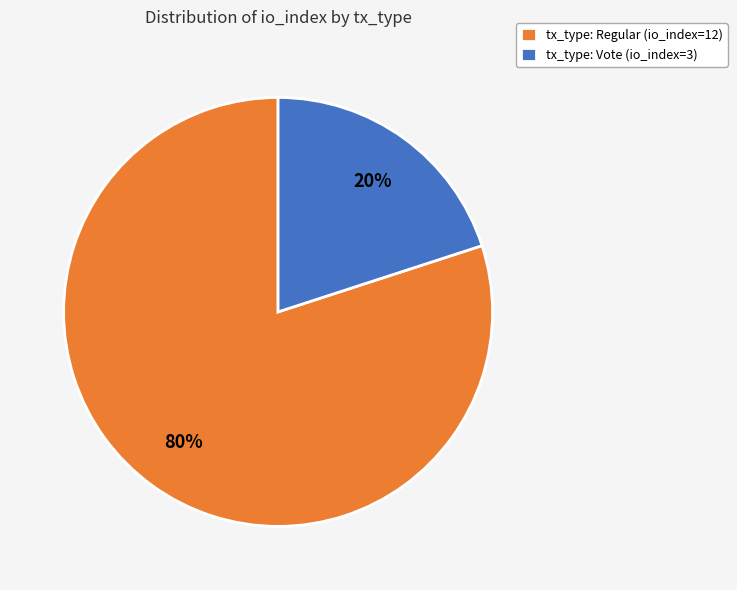

Is the sum of tx_type: Regular (io_index=12) and tx_type: Vote (io_index=3) greater than half?

Yes